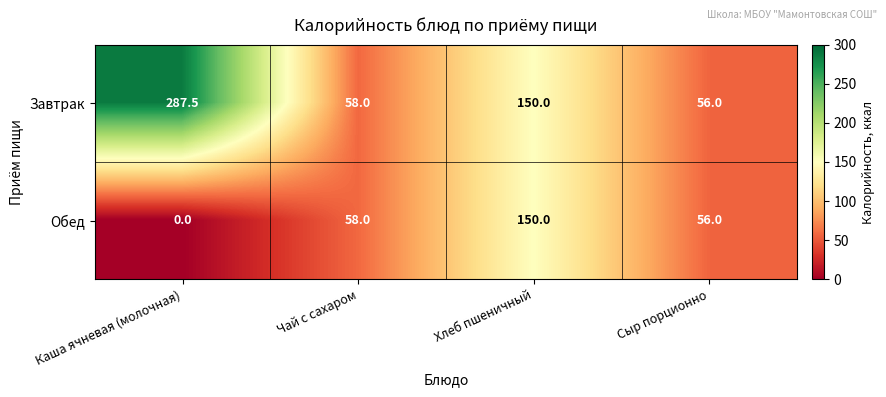

At how many categories does at least one series exceed 139?

2